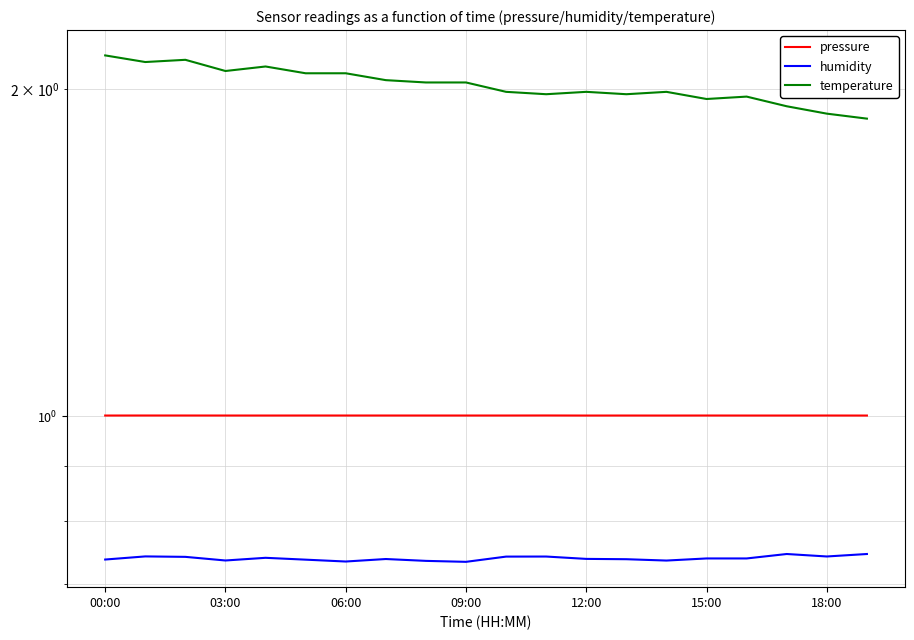

What is the label of the 1st point from the left?

00:00